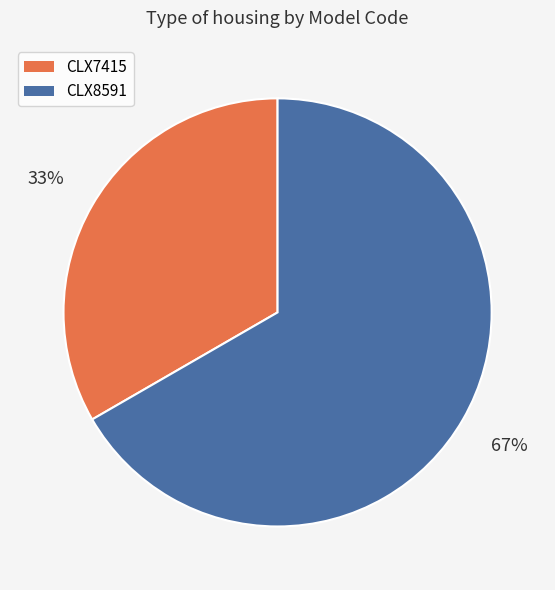

Is the sum of CLX8591 and CLX7415 greater than half?

Yes